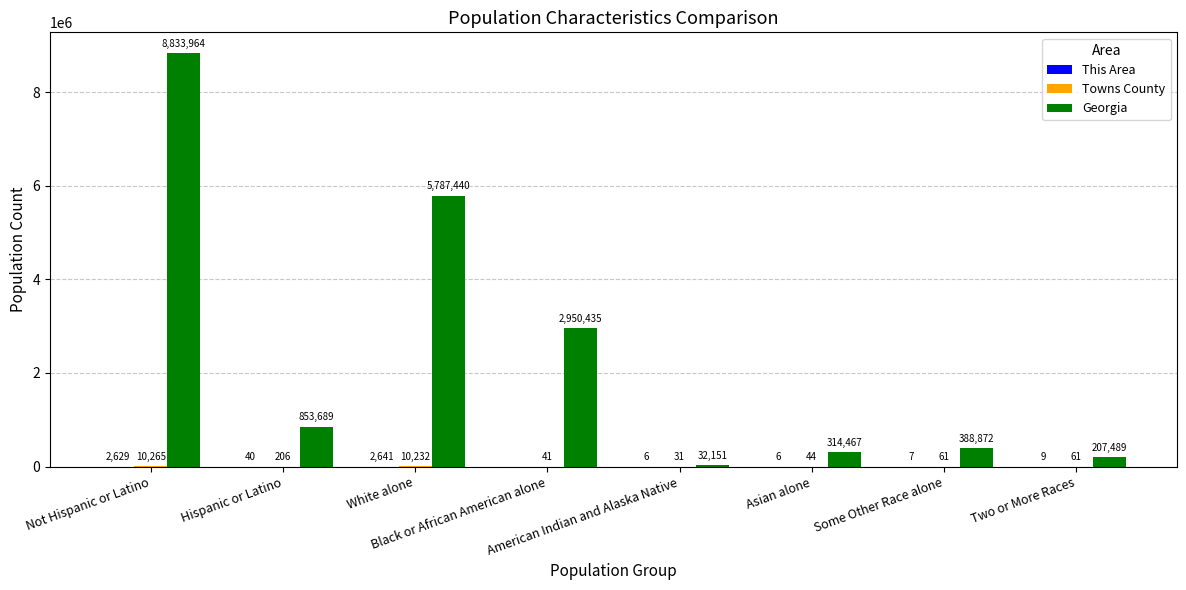

How many groups of bars are there?

8